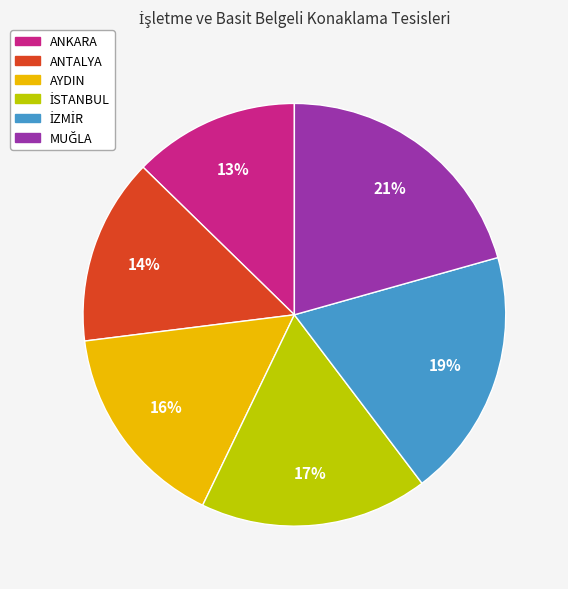

To the nearest percent, what percentage of the pie is ANKARA?

13%